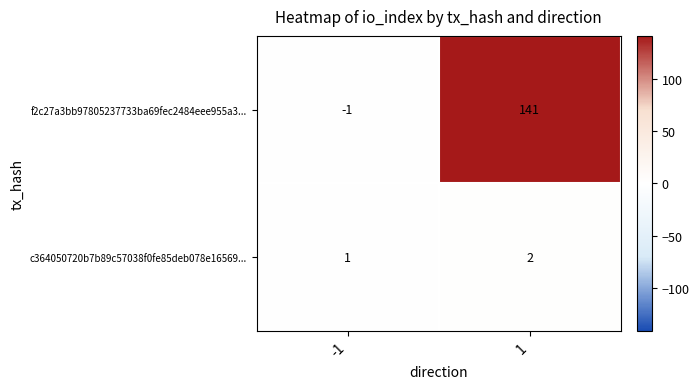

Rank the series by their average value, from lowest to highest.

c364050720b7b89c57038f0fe85deb078e16569..., f2c27a3bb97805237733ba69fec2484eee955a3...